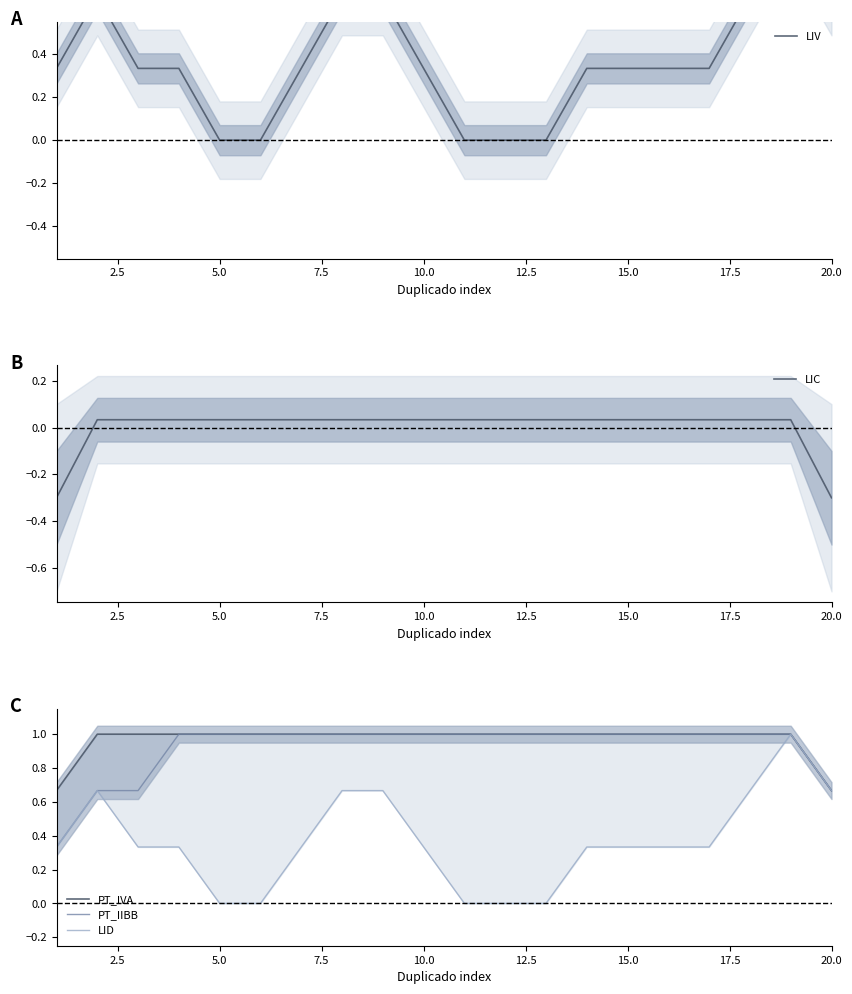

What are all the series names shown in the legend?

LIV, LIC, PT_IVA, PT_IIBB, LID